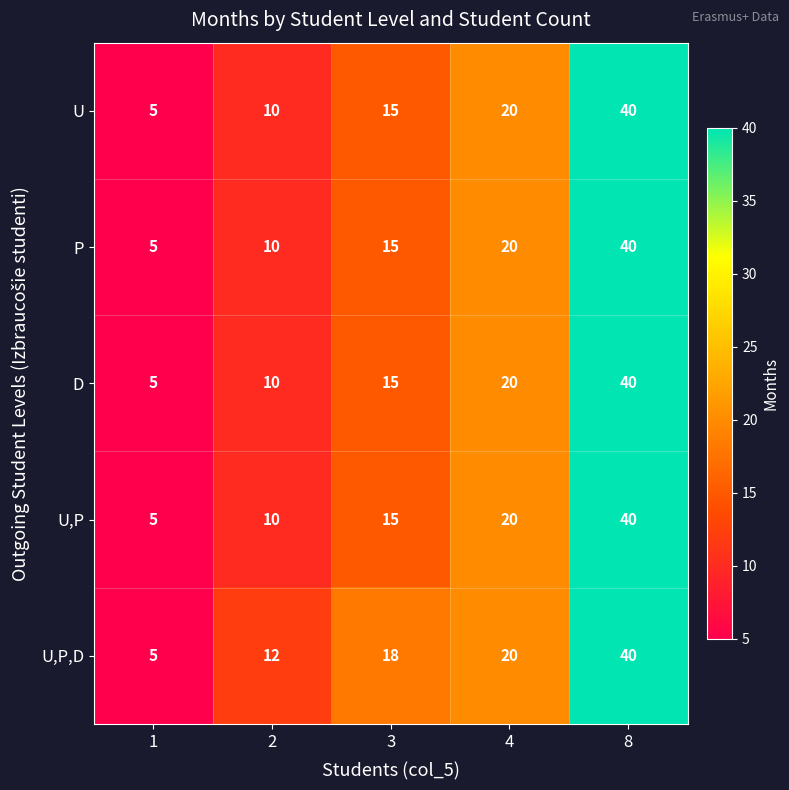

What is the difference between the highest and lowest values at 3?

3